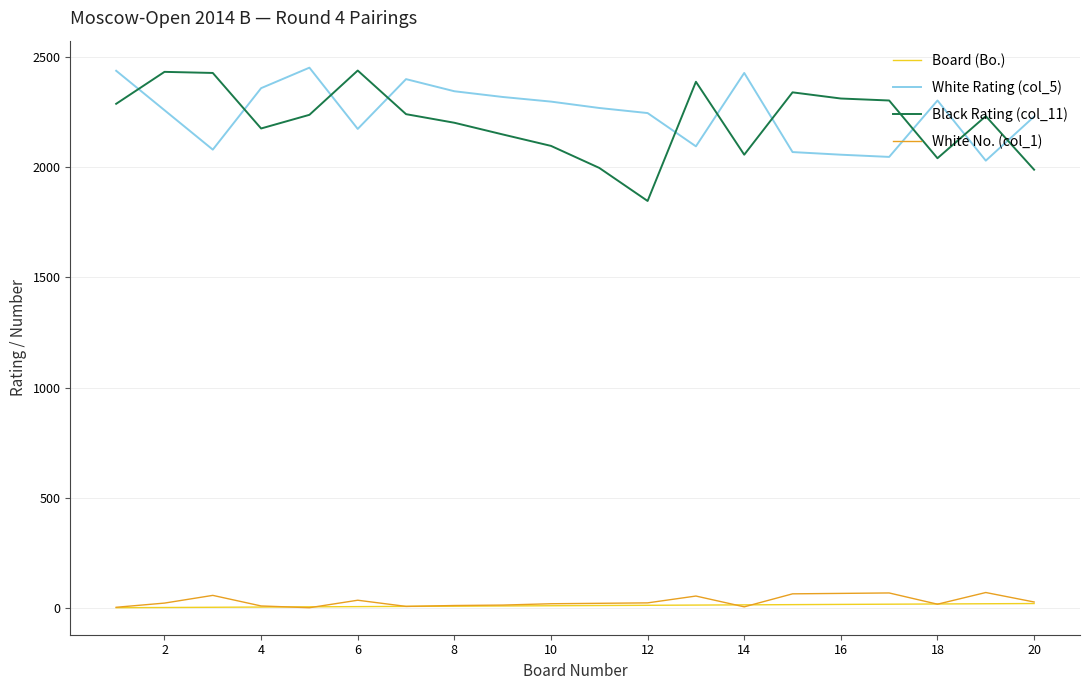

True or false: Black Rating (col_11) and Board (Bo.) cross at least once.

False